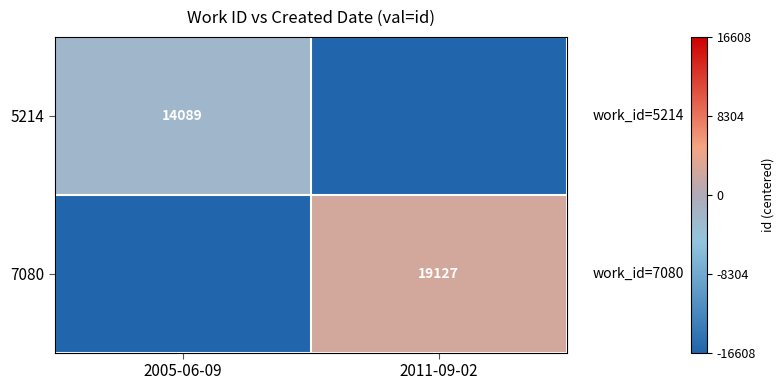

Is the value of 5214 at 2005-06-09 greater than the value of 7080 at 2011-09-02?

No